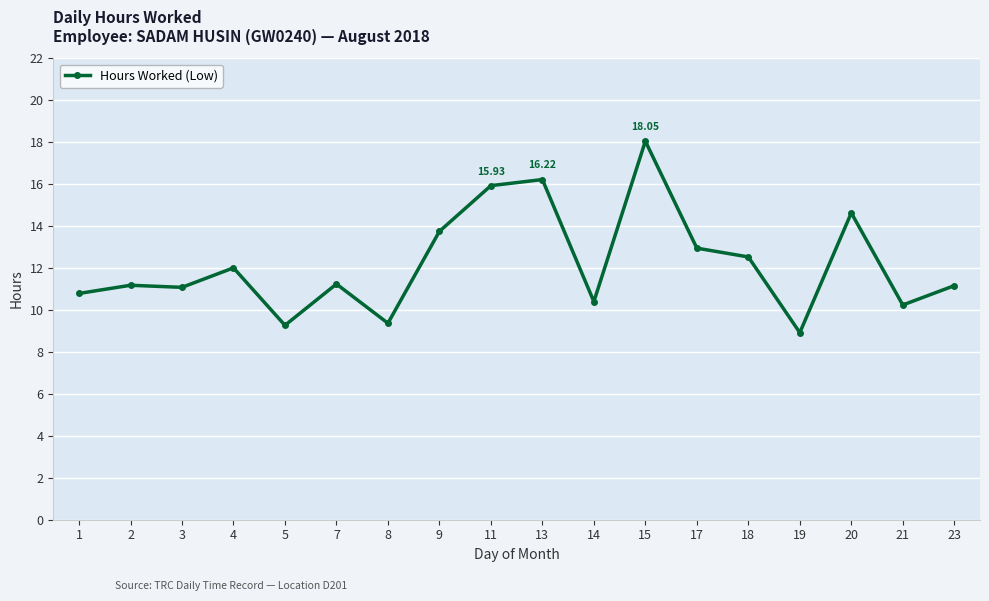

What is the difference between the values at 17 and 13?

3.3